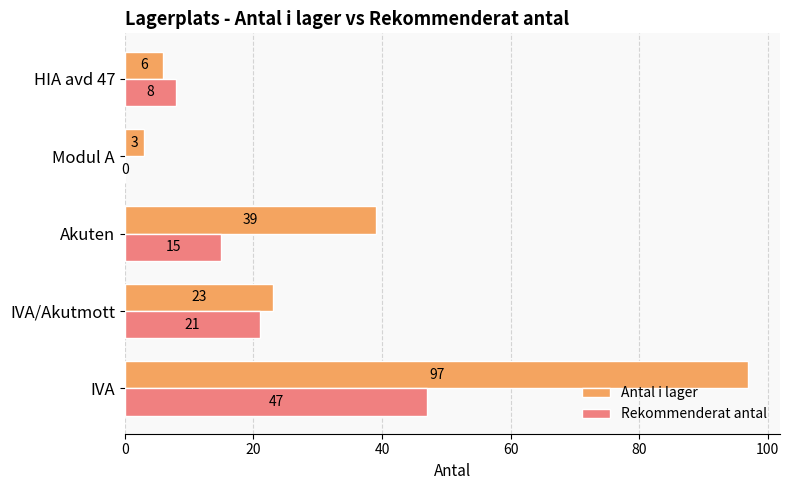

Where is Antal i lager nearest to the value 50?

Akuten